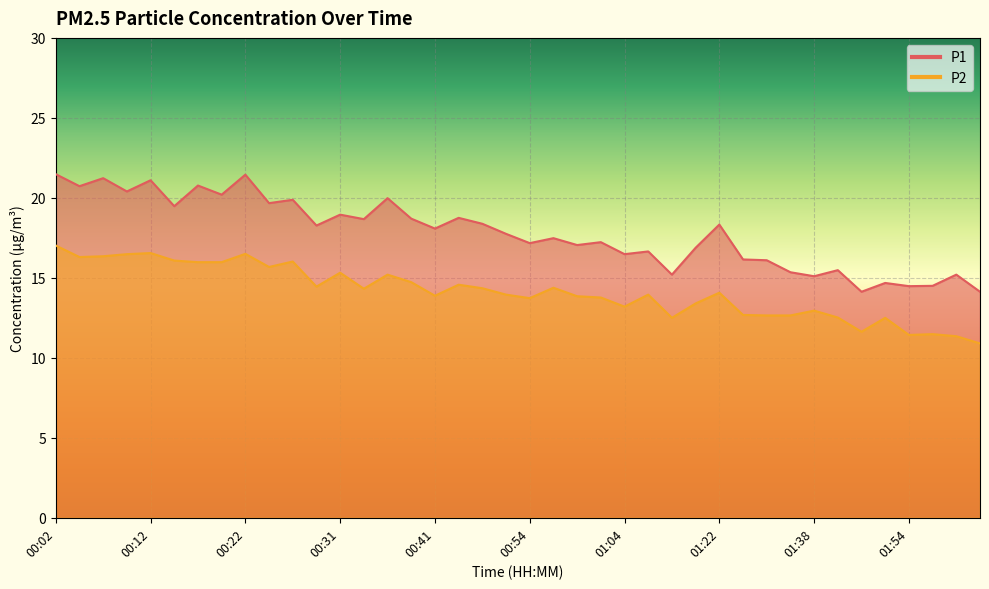

What is the difference between the P2 values at 01:06 and 01:36?

1.3